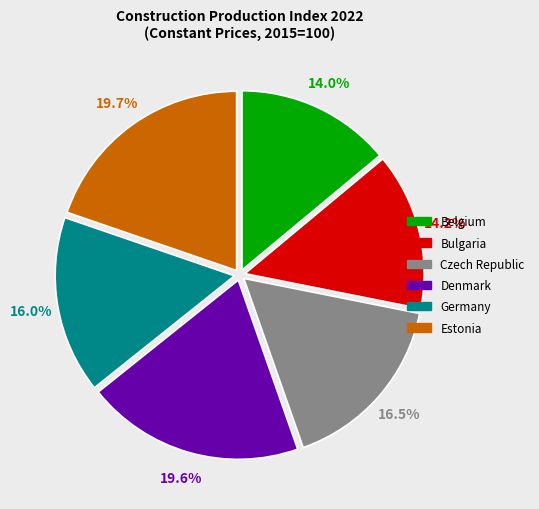

Does any single category account for the majority?

No